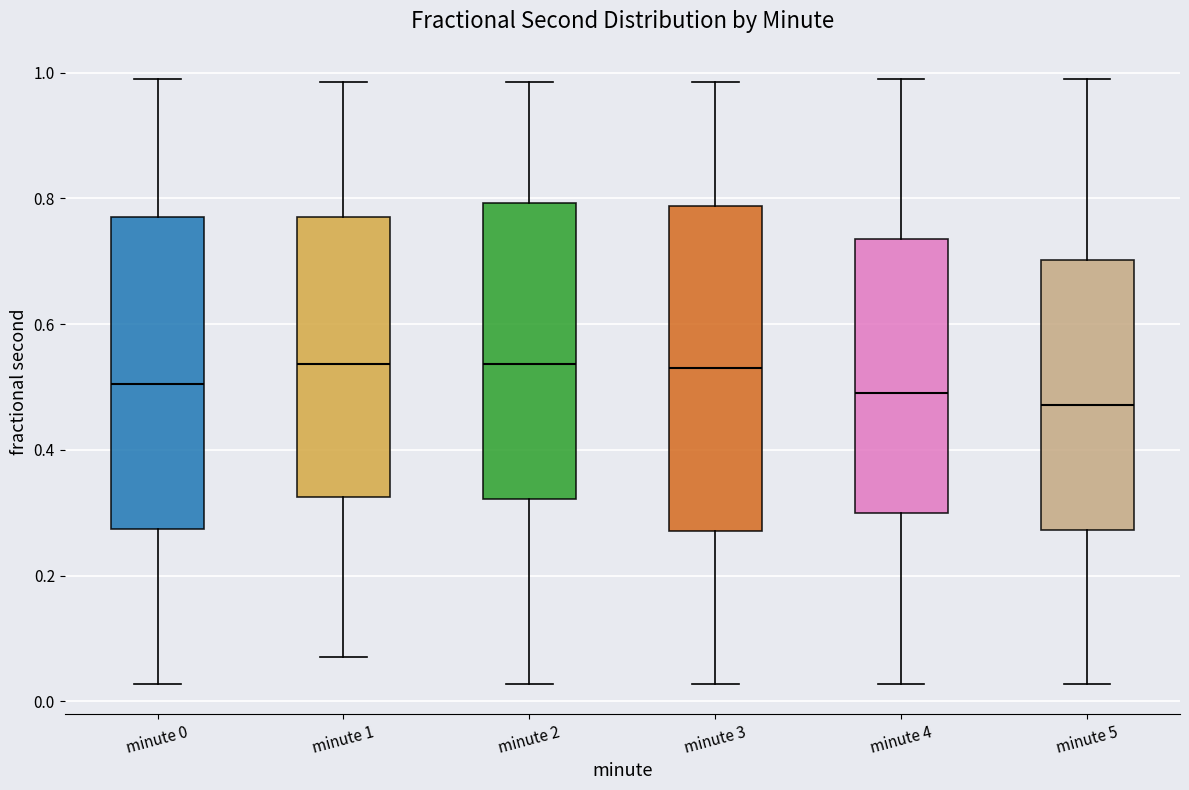

Reading left to right, read every box against the y-axis: the position of its median line, the range the box covers, and the ends of its whiskers. The values are not printed on the chart, so give them approximately, as read against the axis.

minute 0: median 0.50, box 0.28 to 0.78, whiskers 0.02 to 0.98
minute 1: median 0.54, box 0.32 to 0.78, whiskers 0.08 to 0.98
minute 2: median 0.54, box 0.32 to 0.80, whiskers 0.02 to 0.98
minute 3: median 0.54, box 0.28 to 0.78, whiskers 0.02 to 0.98
minute 4: median 0.48, box 0.30 to 0.74, whiskers 0.02 to 0.98
minute 5: median 0.48, box 0.28 to 0.70, whiskers 0.02 to 0.98